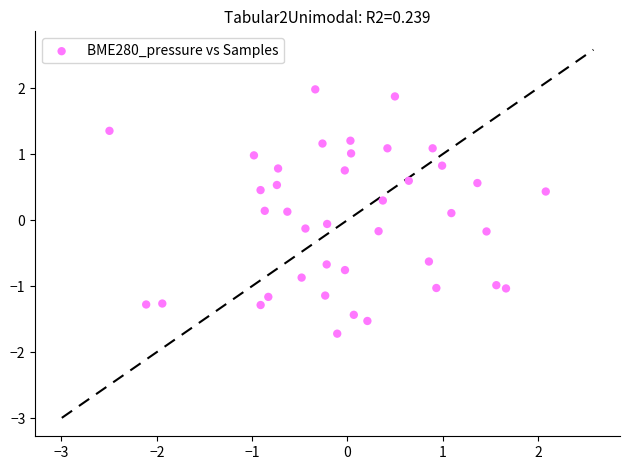

What is the range of Y values (max minus min)?

3.7